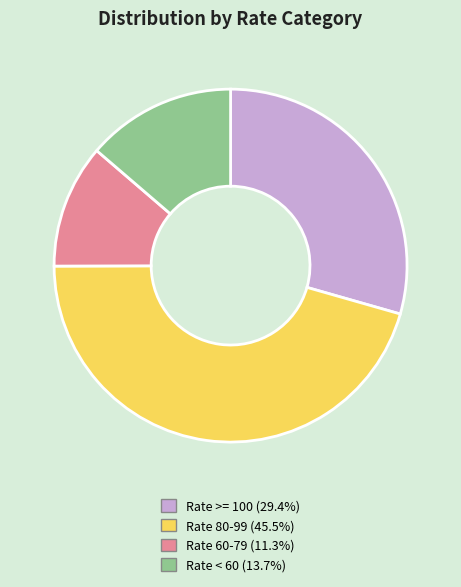

Is there a majority slice in this chart?

No